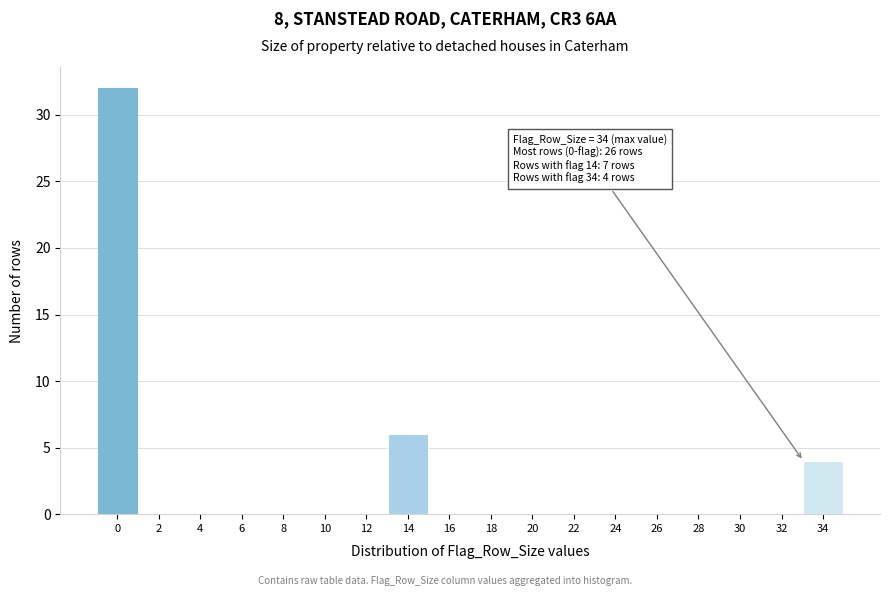

Reading right to left, extract all data points from this chart.

34=4	32=0	30=0	28=0	26=0	24=0	22=0	20=0	18=0	16=0	14=6	12=0	10=0	8=0	6=0	4=0	2=0	0=32